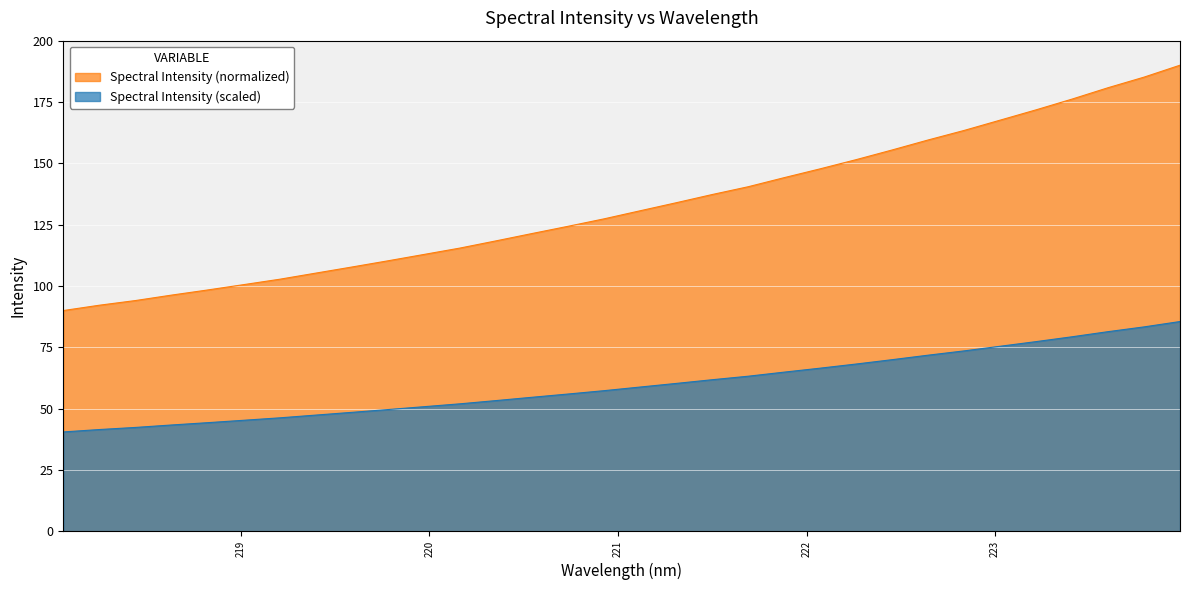

What is the difference between the maximum and minimum values?

45.0